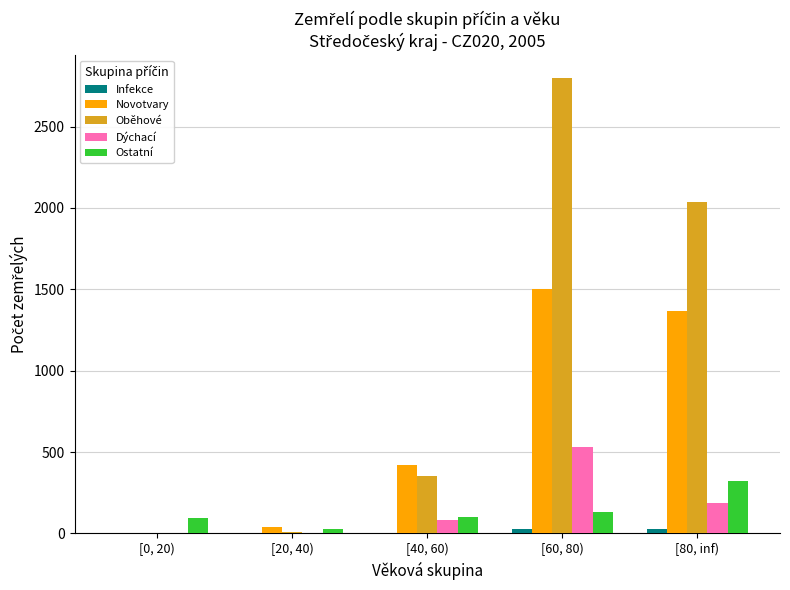

Are the bars horizontal?

No